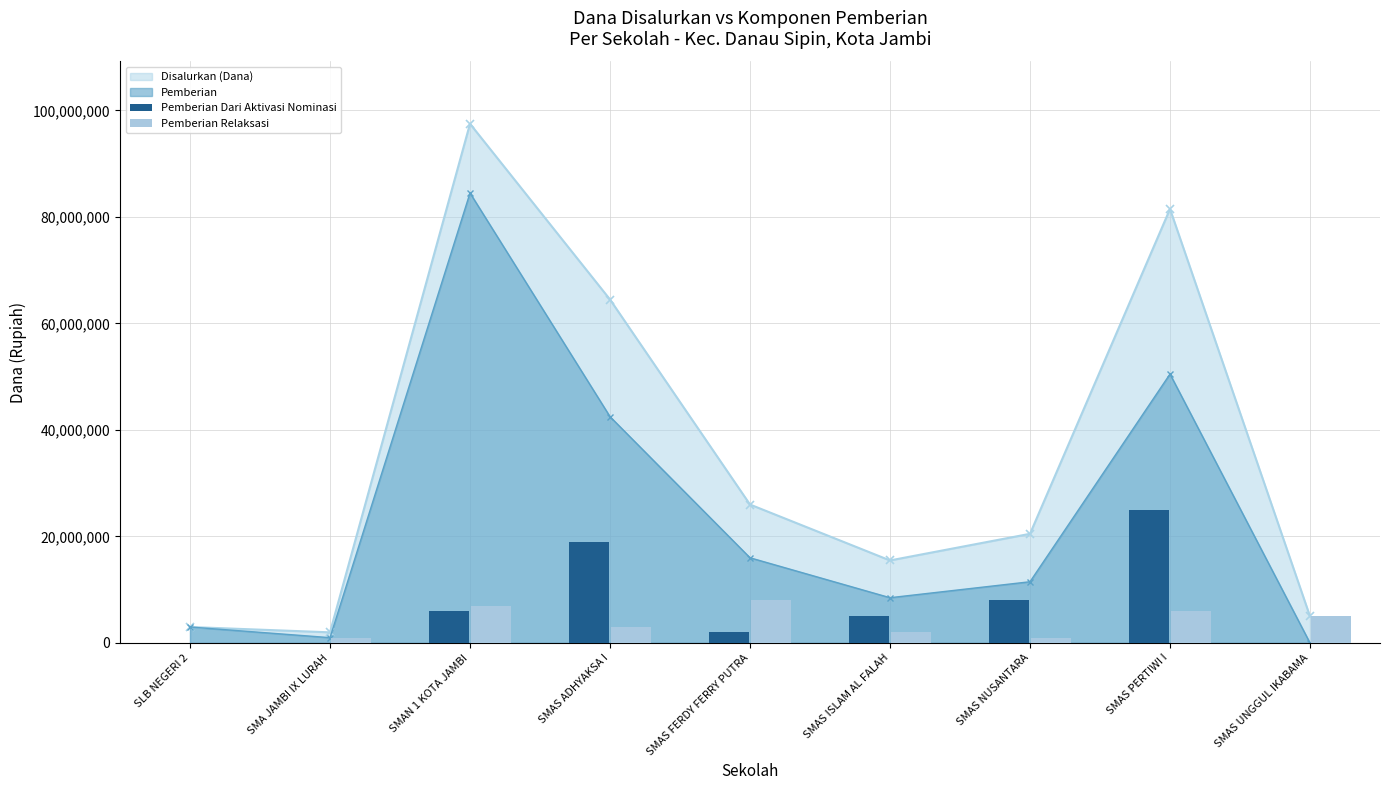

The Disalurkan (Dana) series shows 15500000 at SMAS ISLAM AL FALAH. True or false?

True